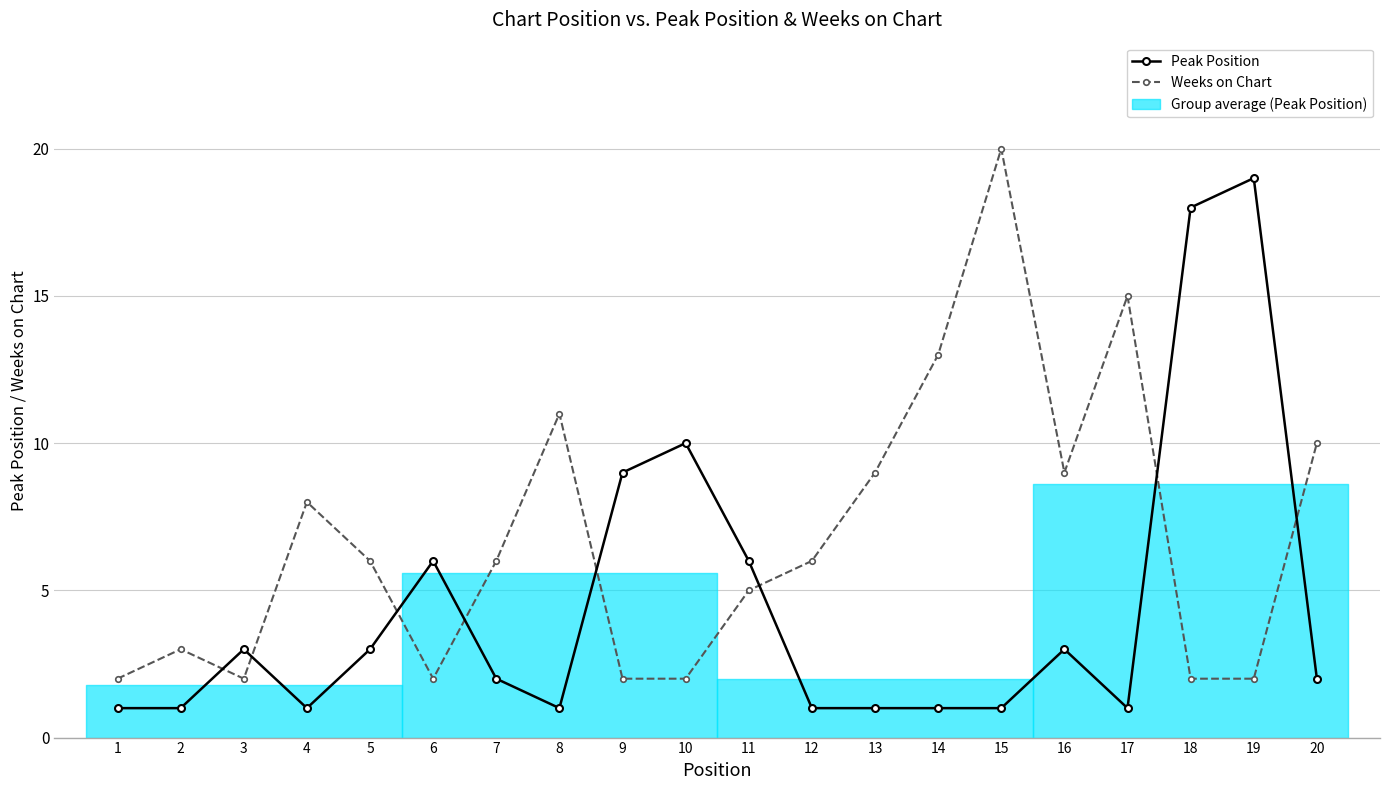

Where do Peak Position and Weeks on Chart first cross each other?

2 and 3